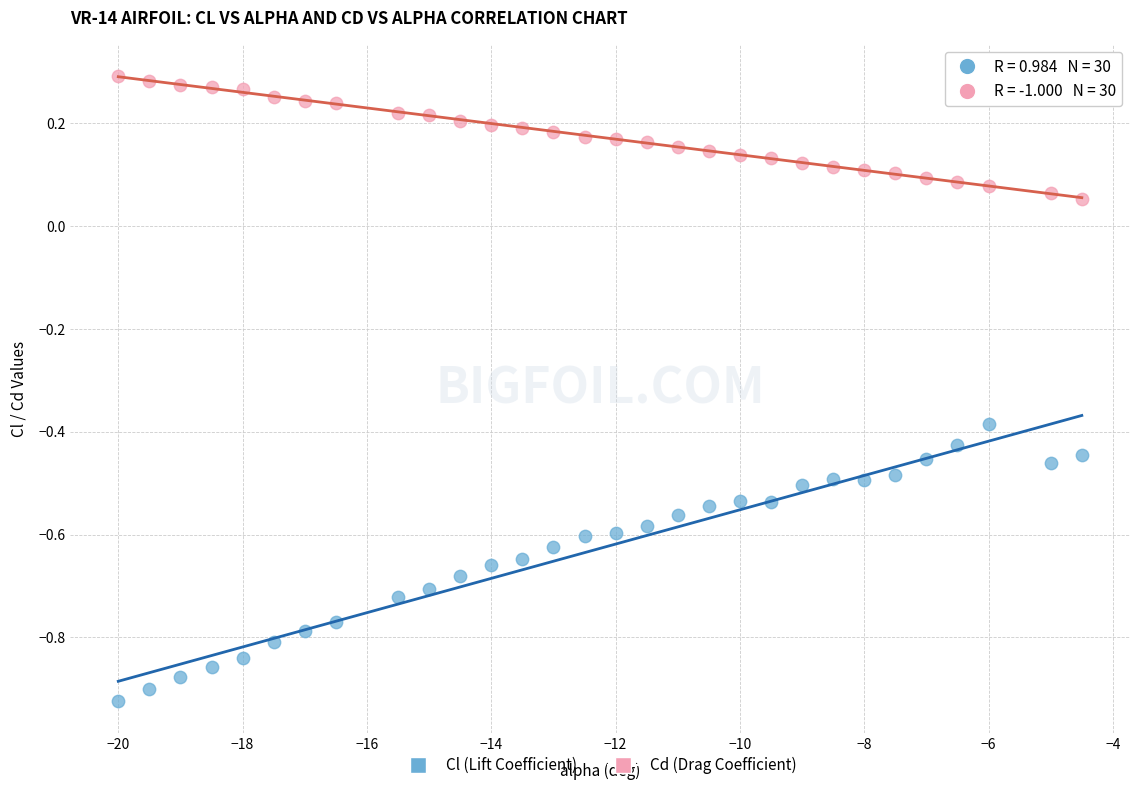

Across all data points, what is the range of X values (max minus min)?

15.5